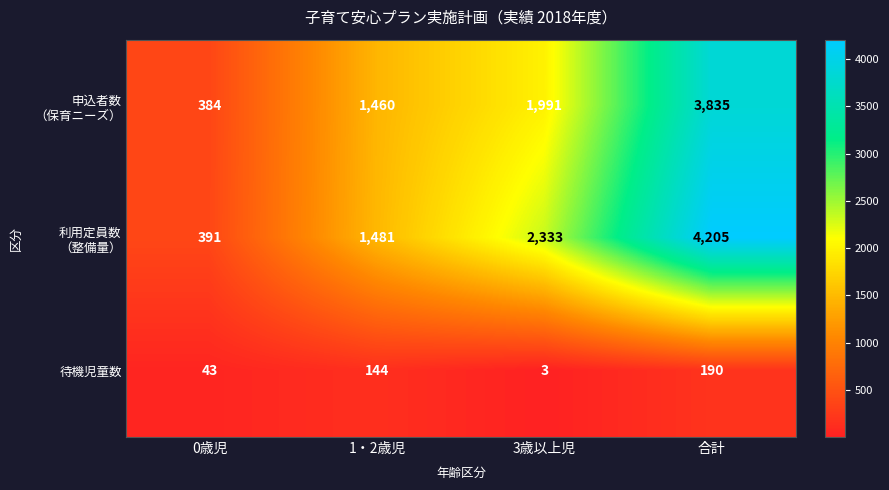

What is the total value across all series at 1・2歳児?

3085